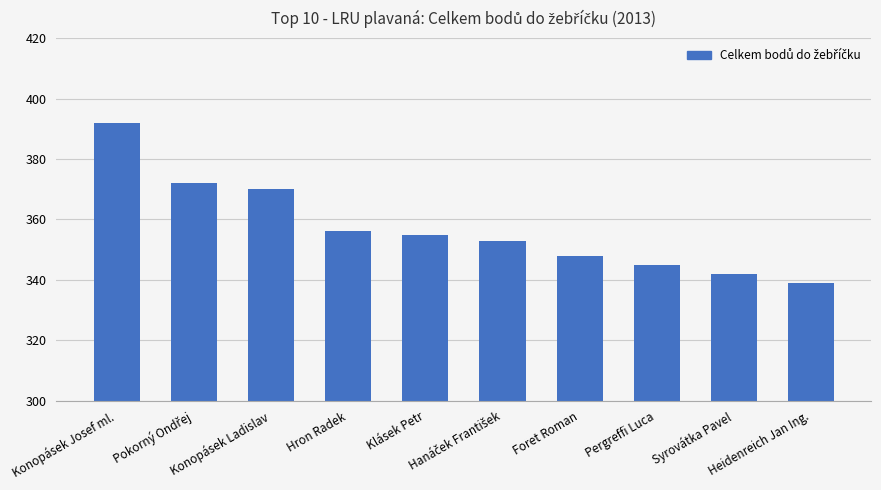

Is it true that the value at Syrovátka Pavel is 141?

False